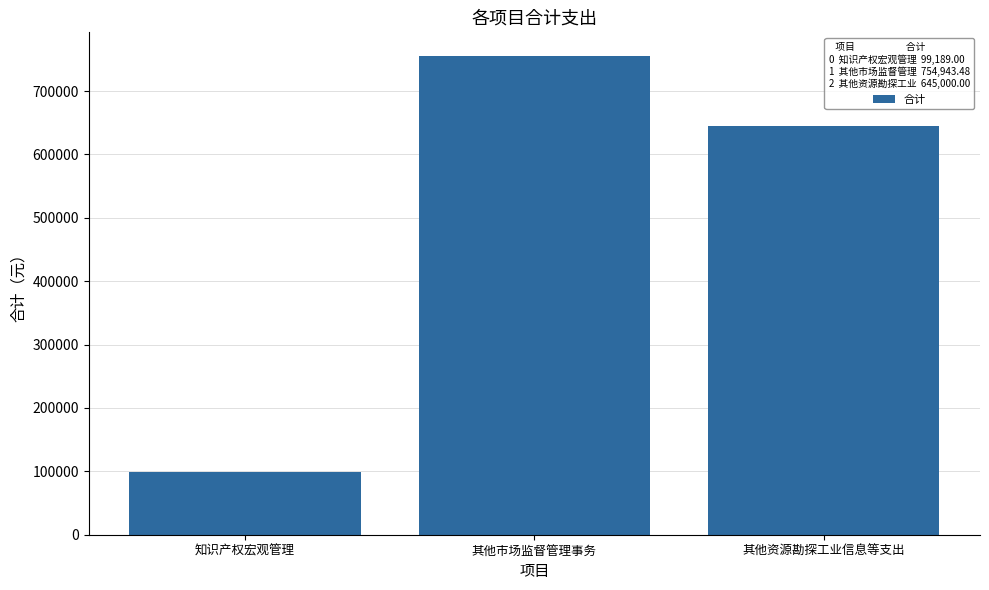

Which category has the lowest value across all series?

知识产权宏观管理